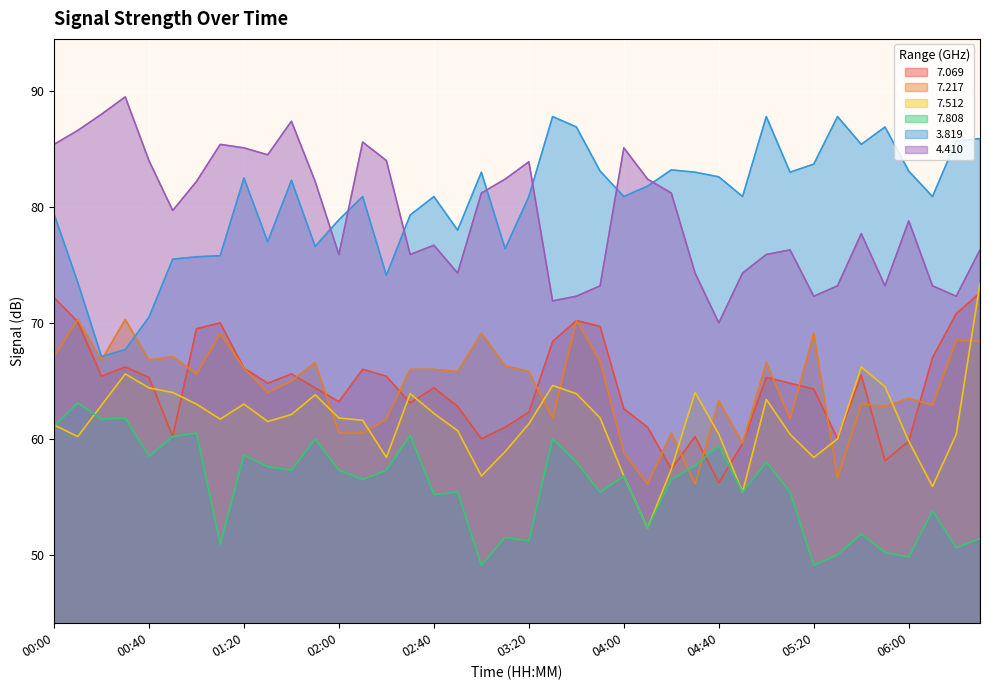

What is the difference between the highest and lowest values at 05:20?

34.6